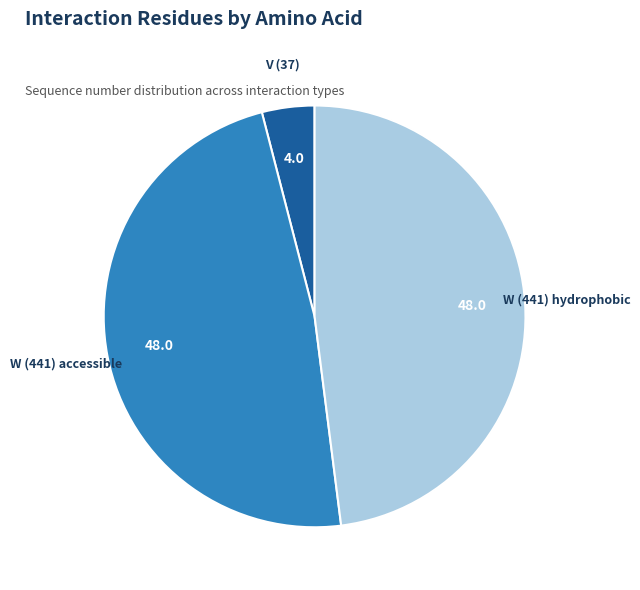

Does any single category account for the majority?

No